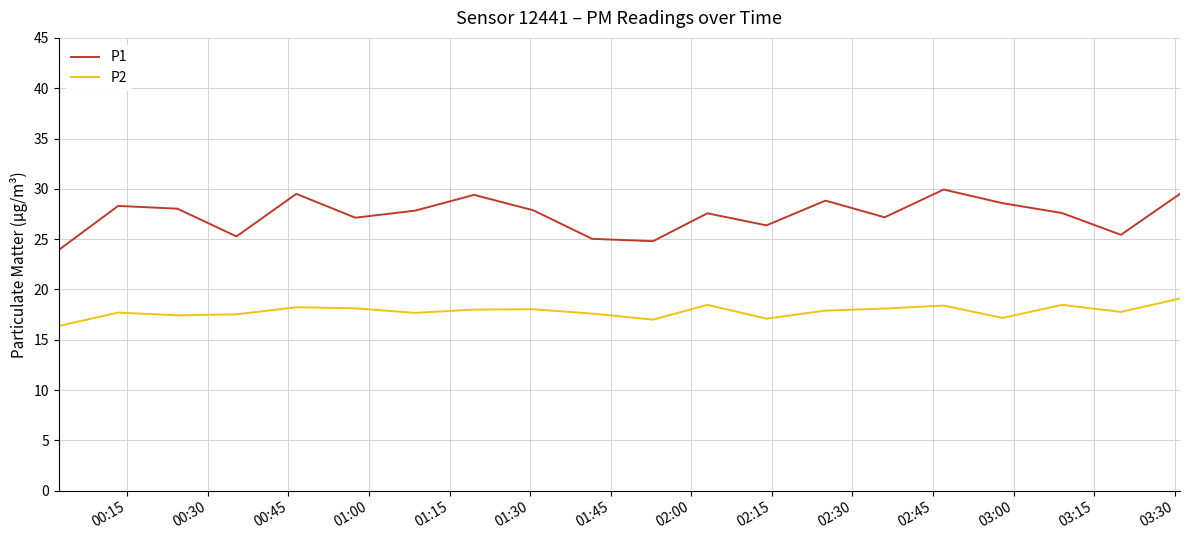

Which series has the largest total across all categories?

P1